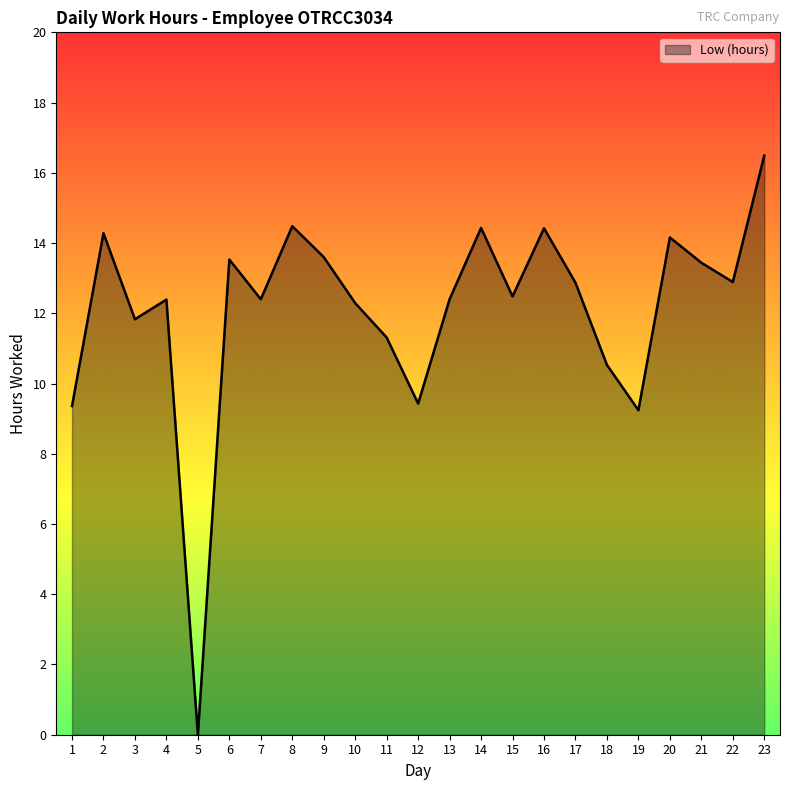

What is the difference between the maximum and minimum values?

16.5